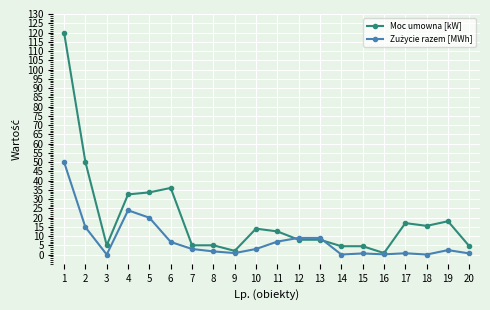

Is this an area chart (filled region under the line)?

No